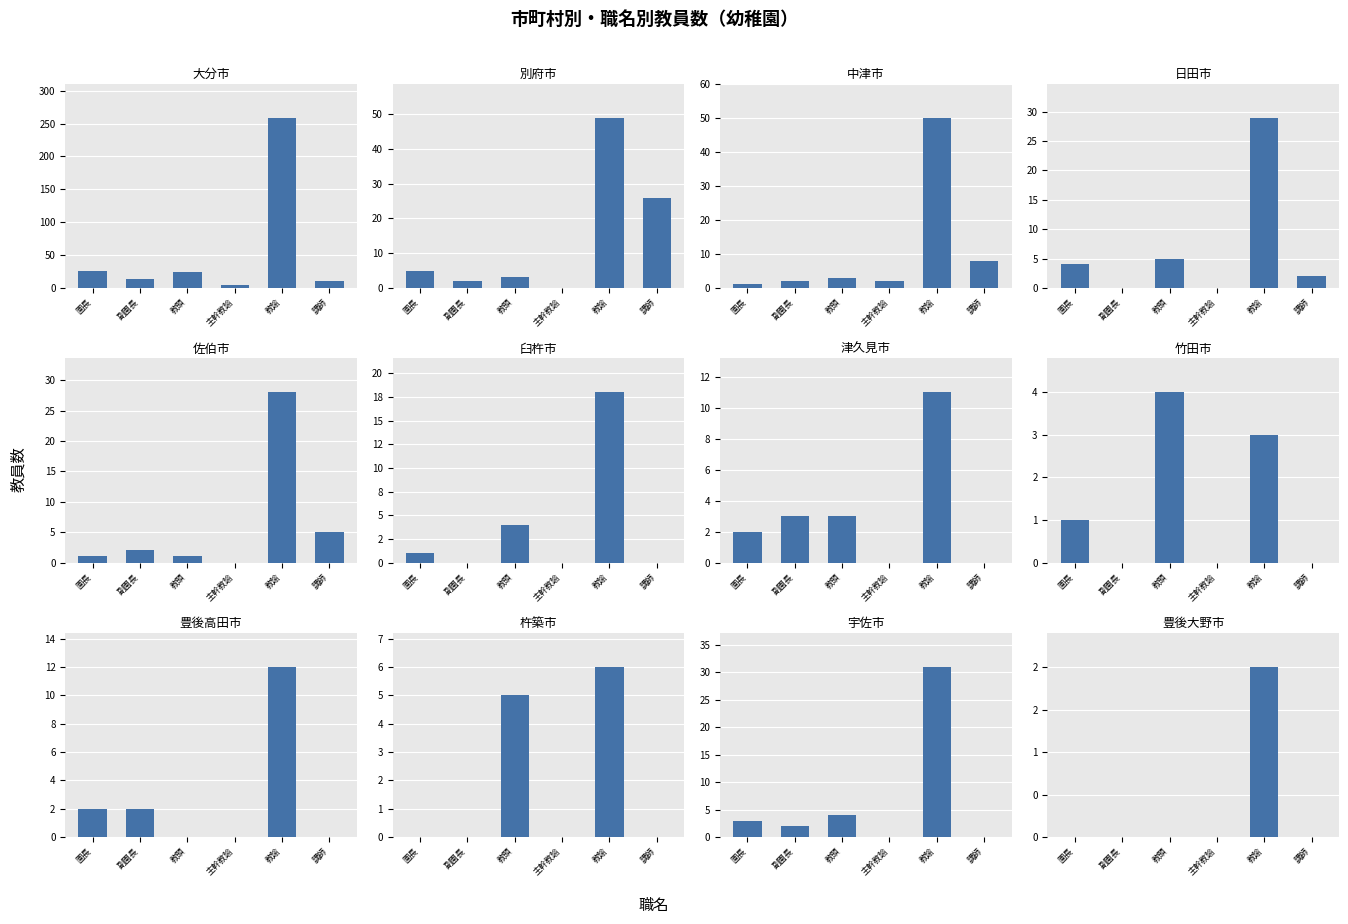

What is the value of the 園長 bar at the 3rd from the left?

1